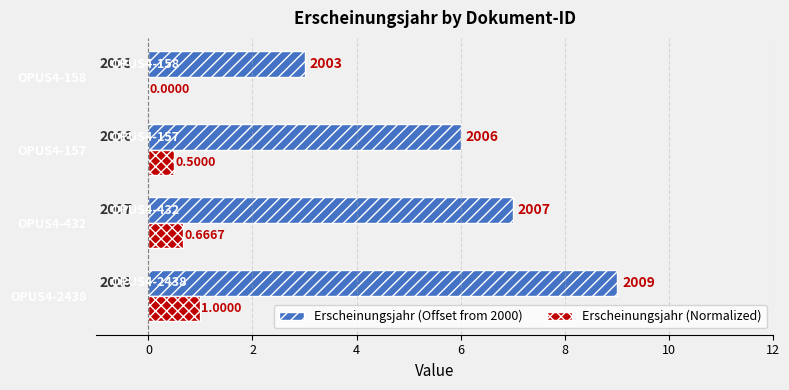

What is the lowest value of the Erscheinungsjahr (Offset from 2000) series?

3.0